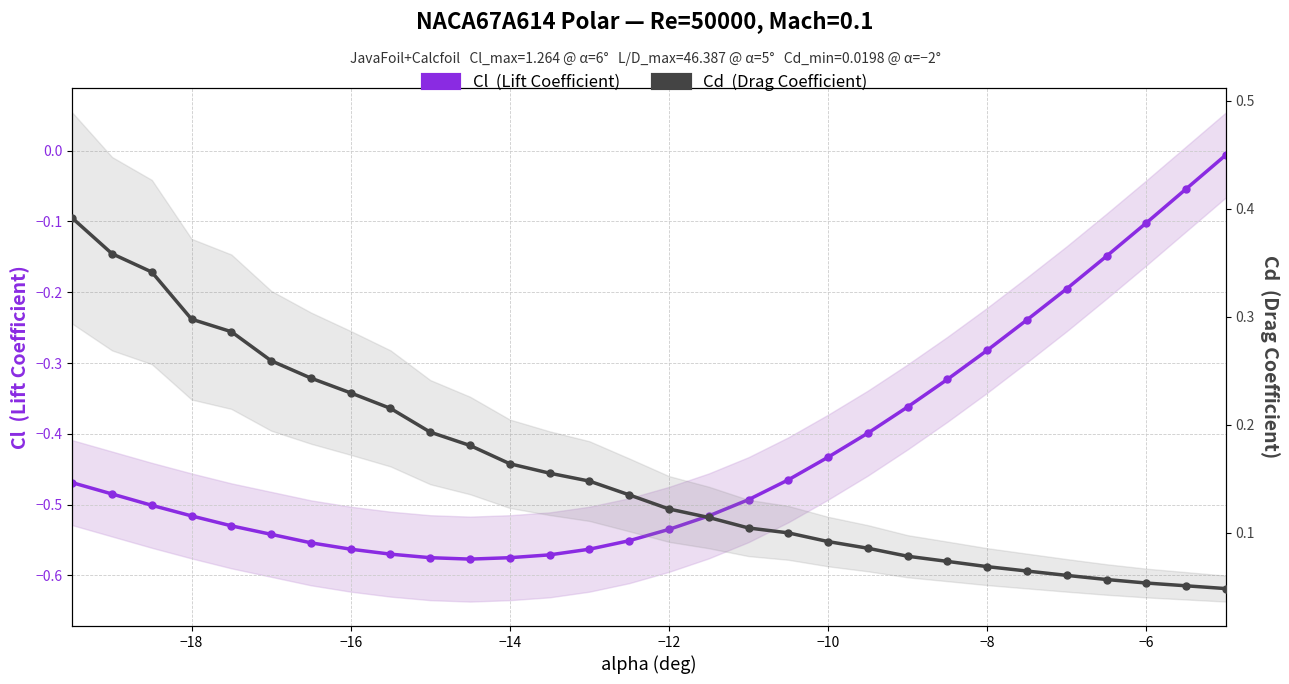

Is it true that Cd  (Drag Coefficient) equals 0.1 at −8?

False